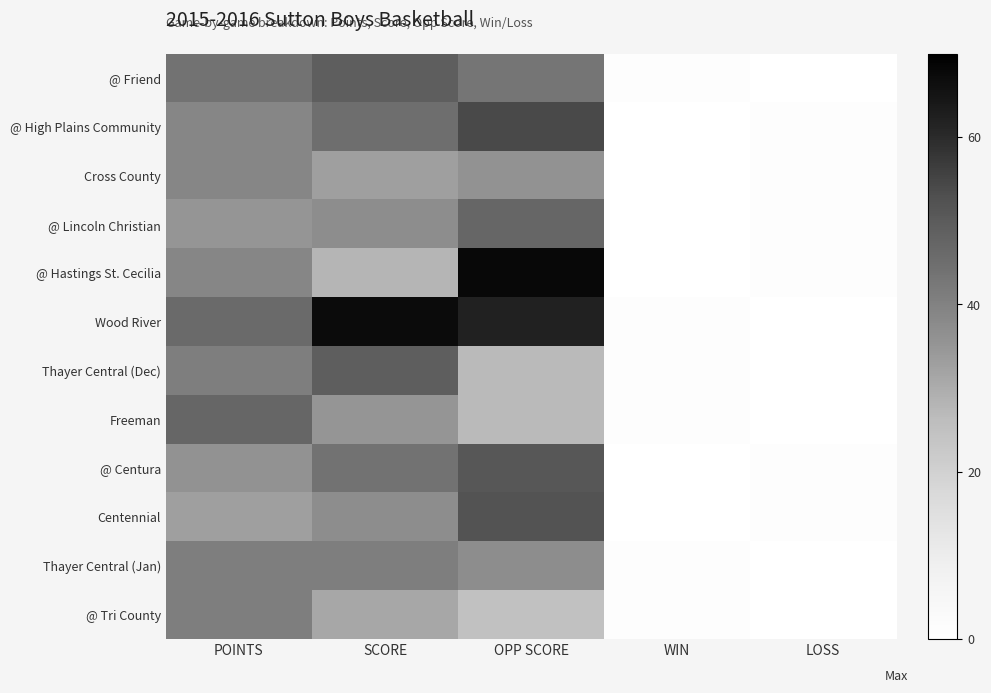

At LOSS, list the series in order from smallest to largest.

@ Friend, Wood River, Thayer Central (Dec), Freeman, Thayer Central (Jan), @ Tri County, @ High Plains Community, Cross County, @ Lincoln Christian, @ Hastings St. Cecilia, @ Centura, Centennial